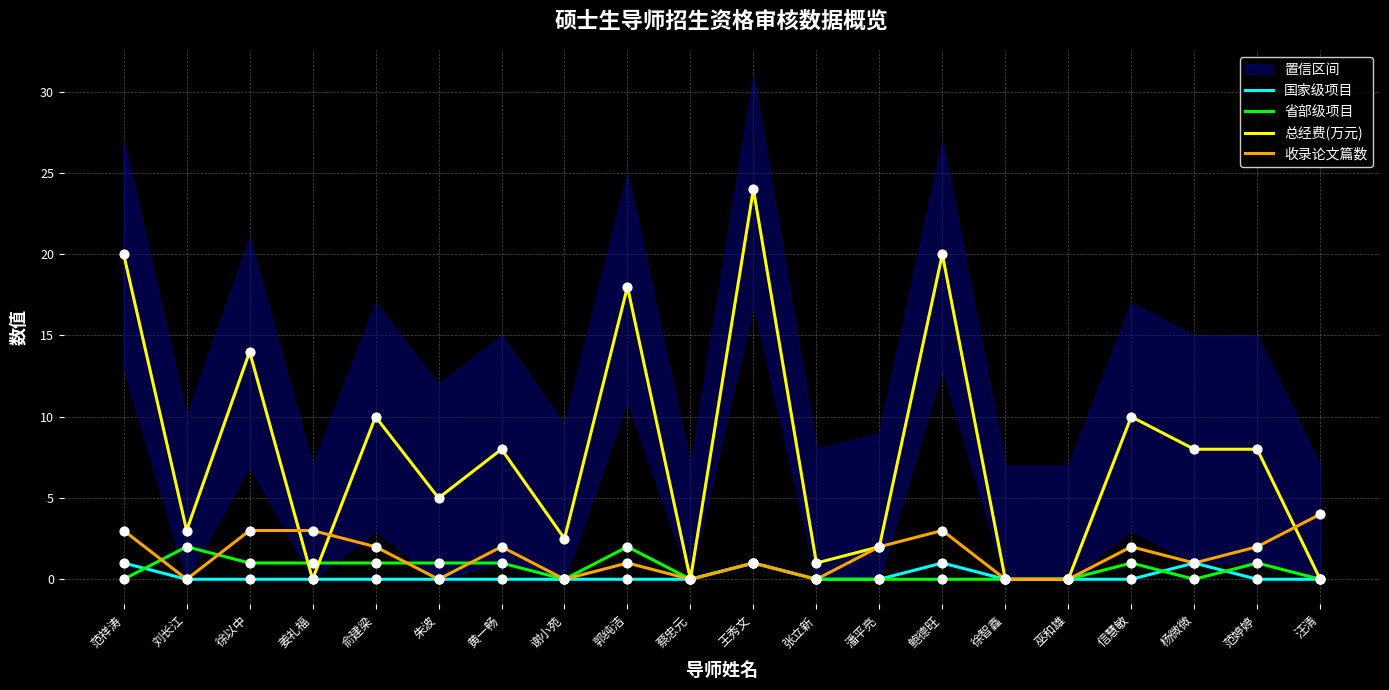

What is the total value across all series at 俞建梁?

13.0